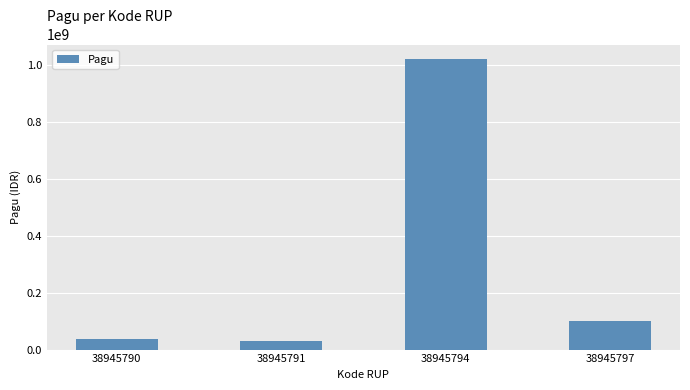

Which label corresponds to the largest value in the chart?

38945794